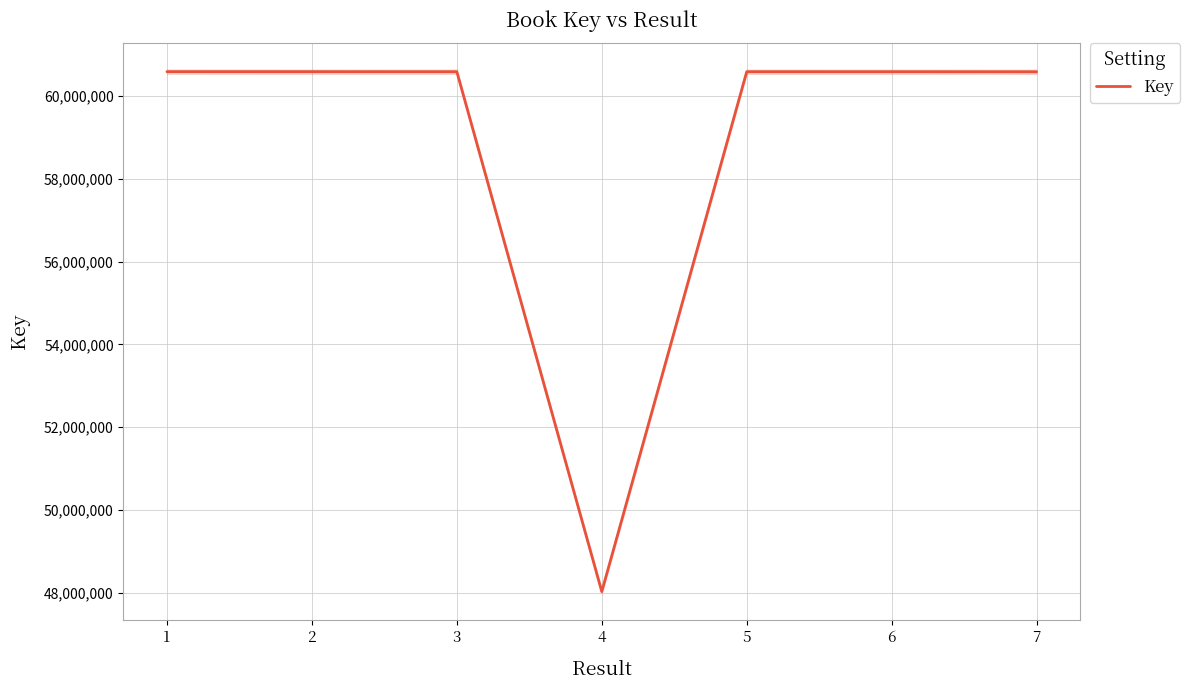

What is the average value?

58795720